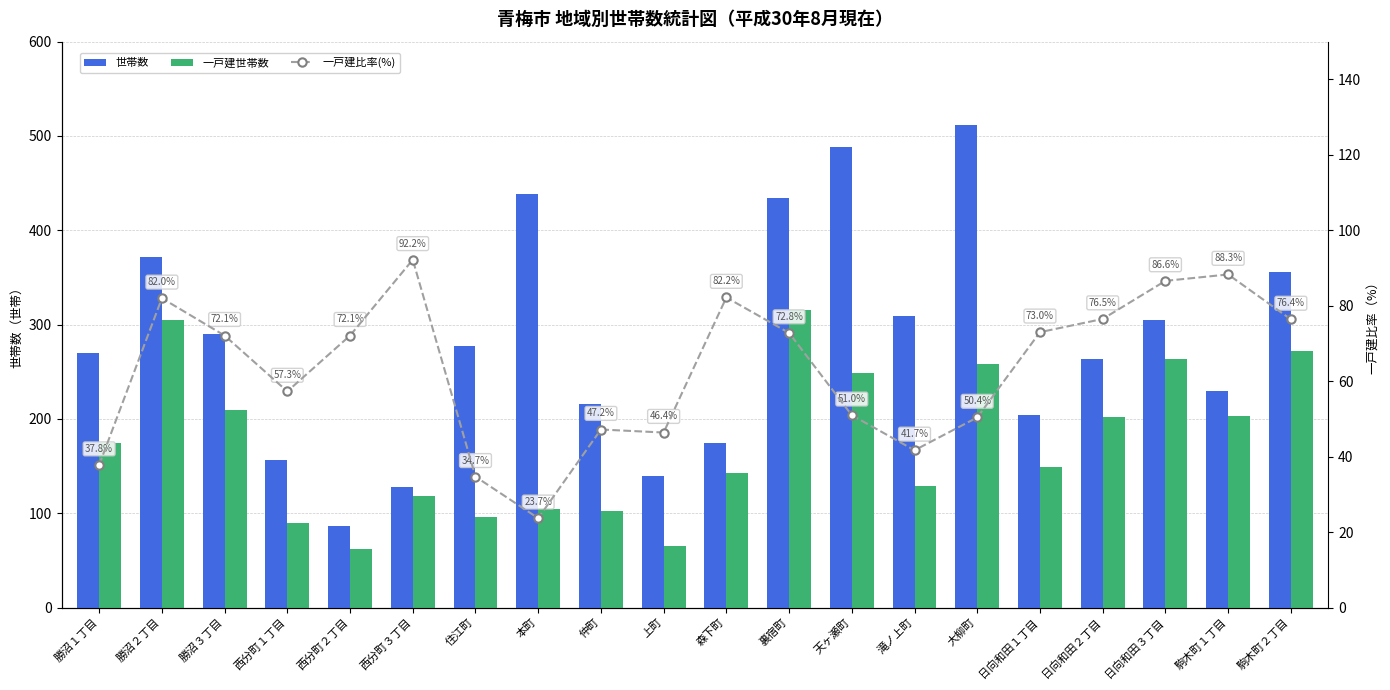

What position from the left is 西分町２丁目?

5